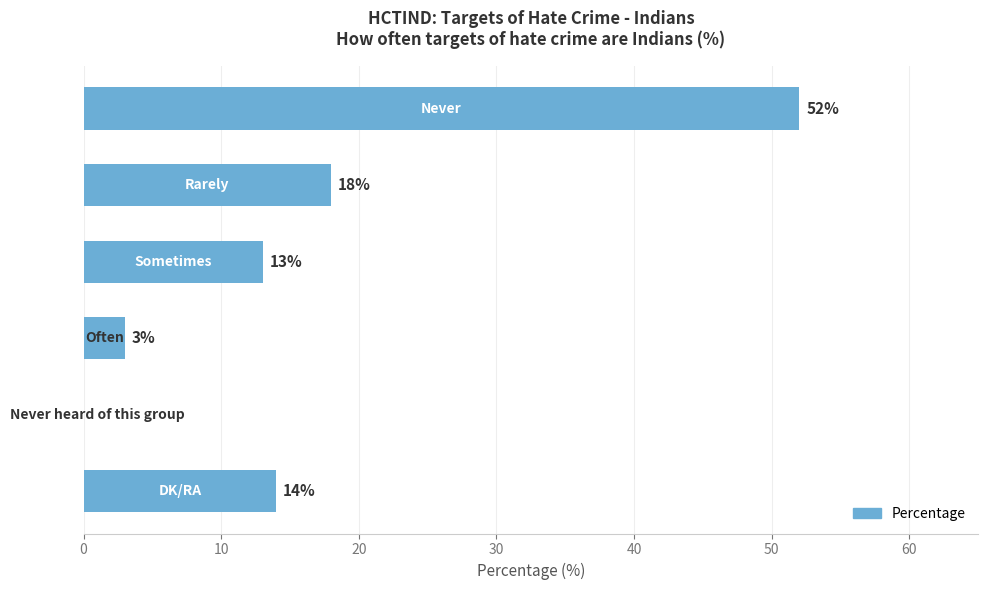

How many series are shown in this chart?

1